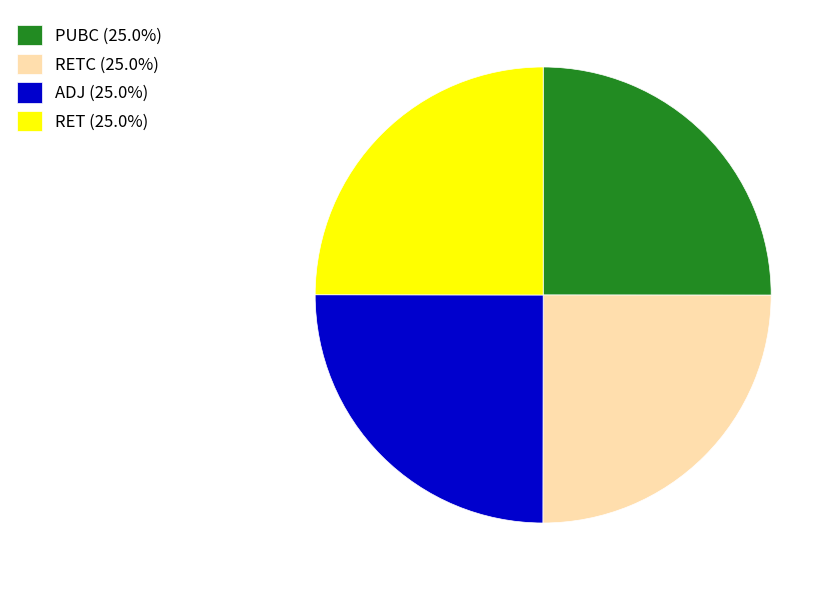

Does RET (25.0%) represent more than half of the total?

No